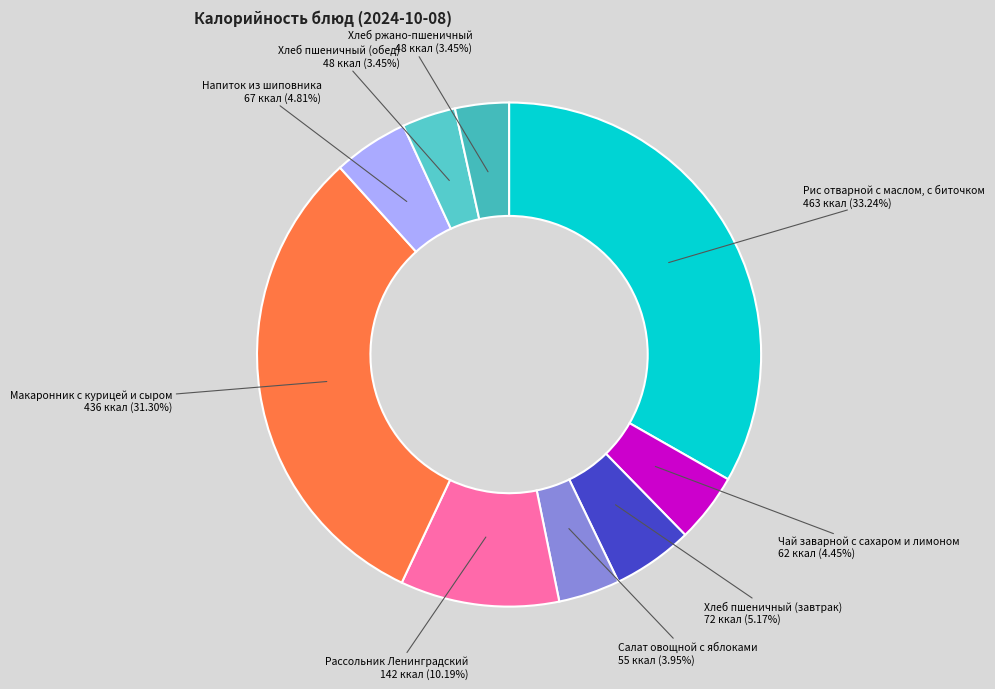

To the nearest percent, what is the combined percentage of Рис отварной с маслом, с биточком and Хлеб пшеничный (завтрак)?

38%